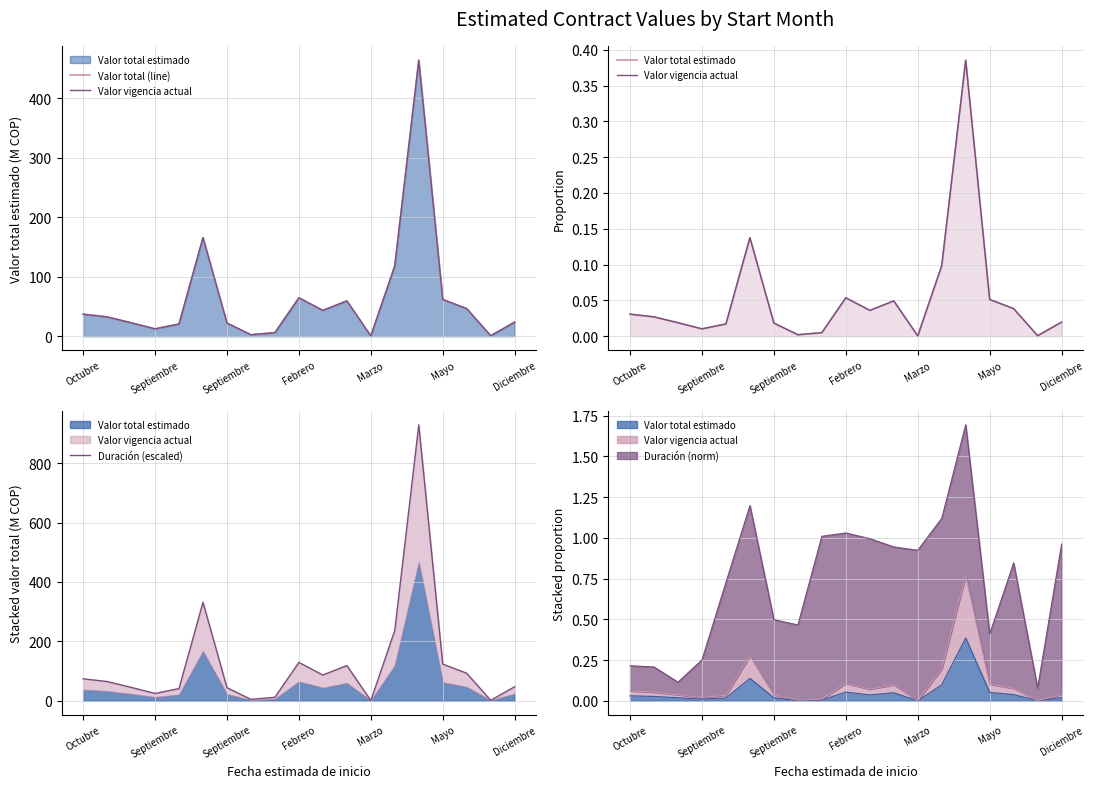

At which category is the sum across all series the highest?

14